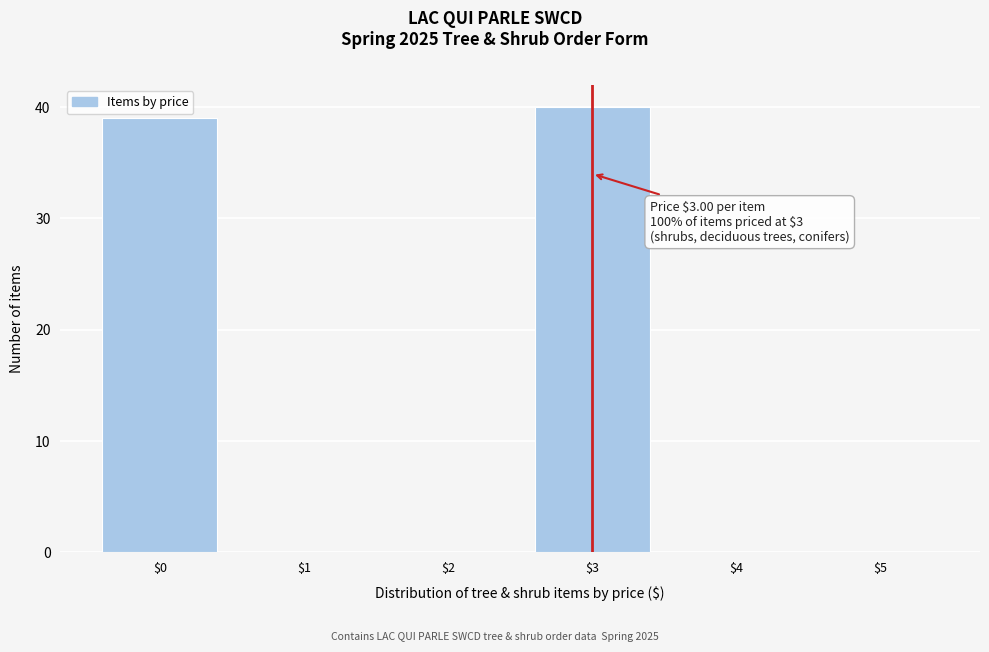

At which label is the value closest to 20?

$0